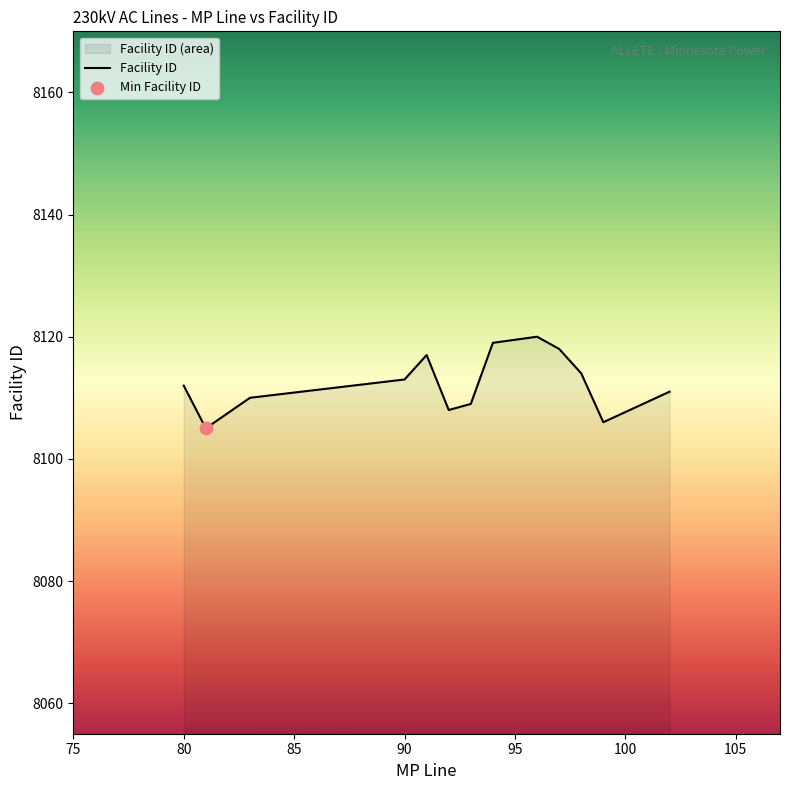

What is the minimum value shown in the chart?

8105